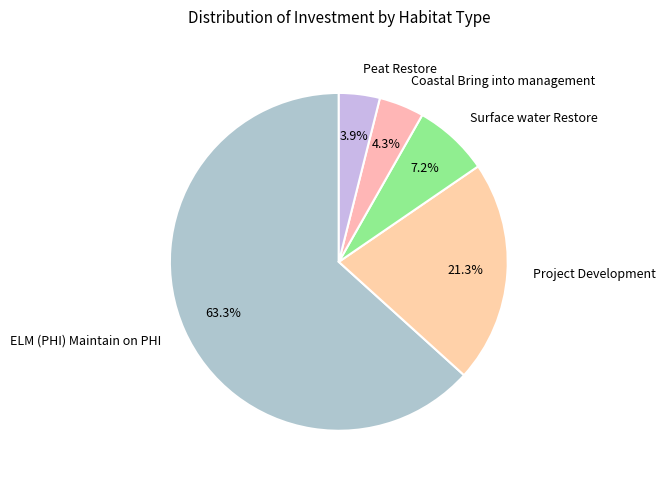

To the nearest percent, what portion does Project Development represent?

21%